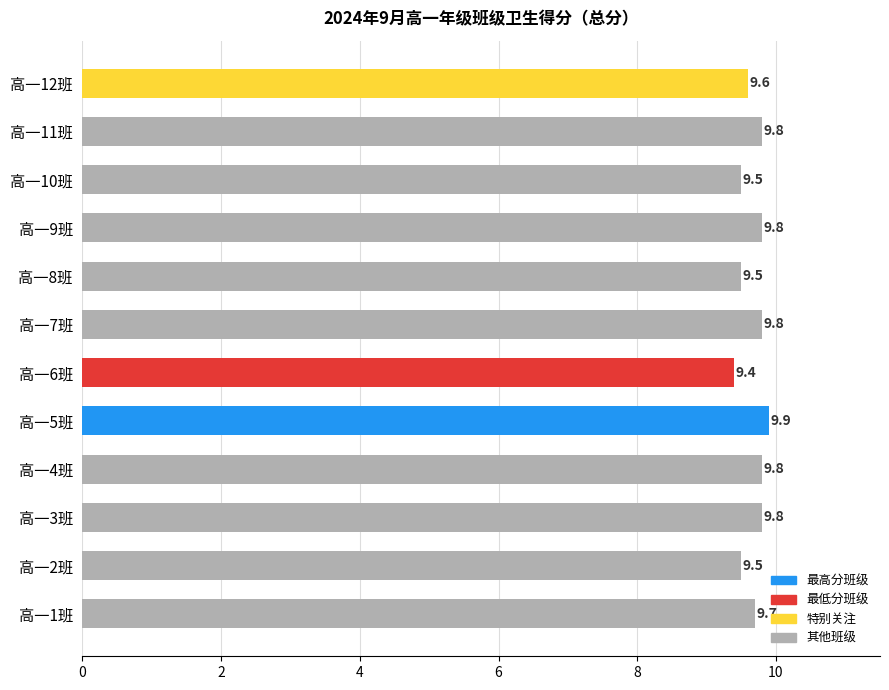

What is the sum of the values at 高一9班 and 高一2班?

19.3